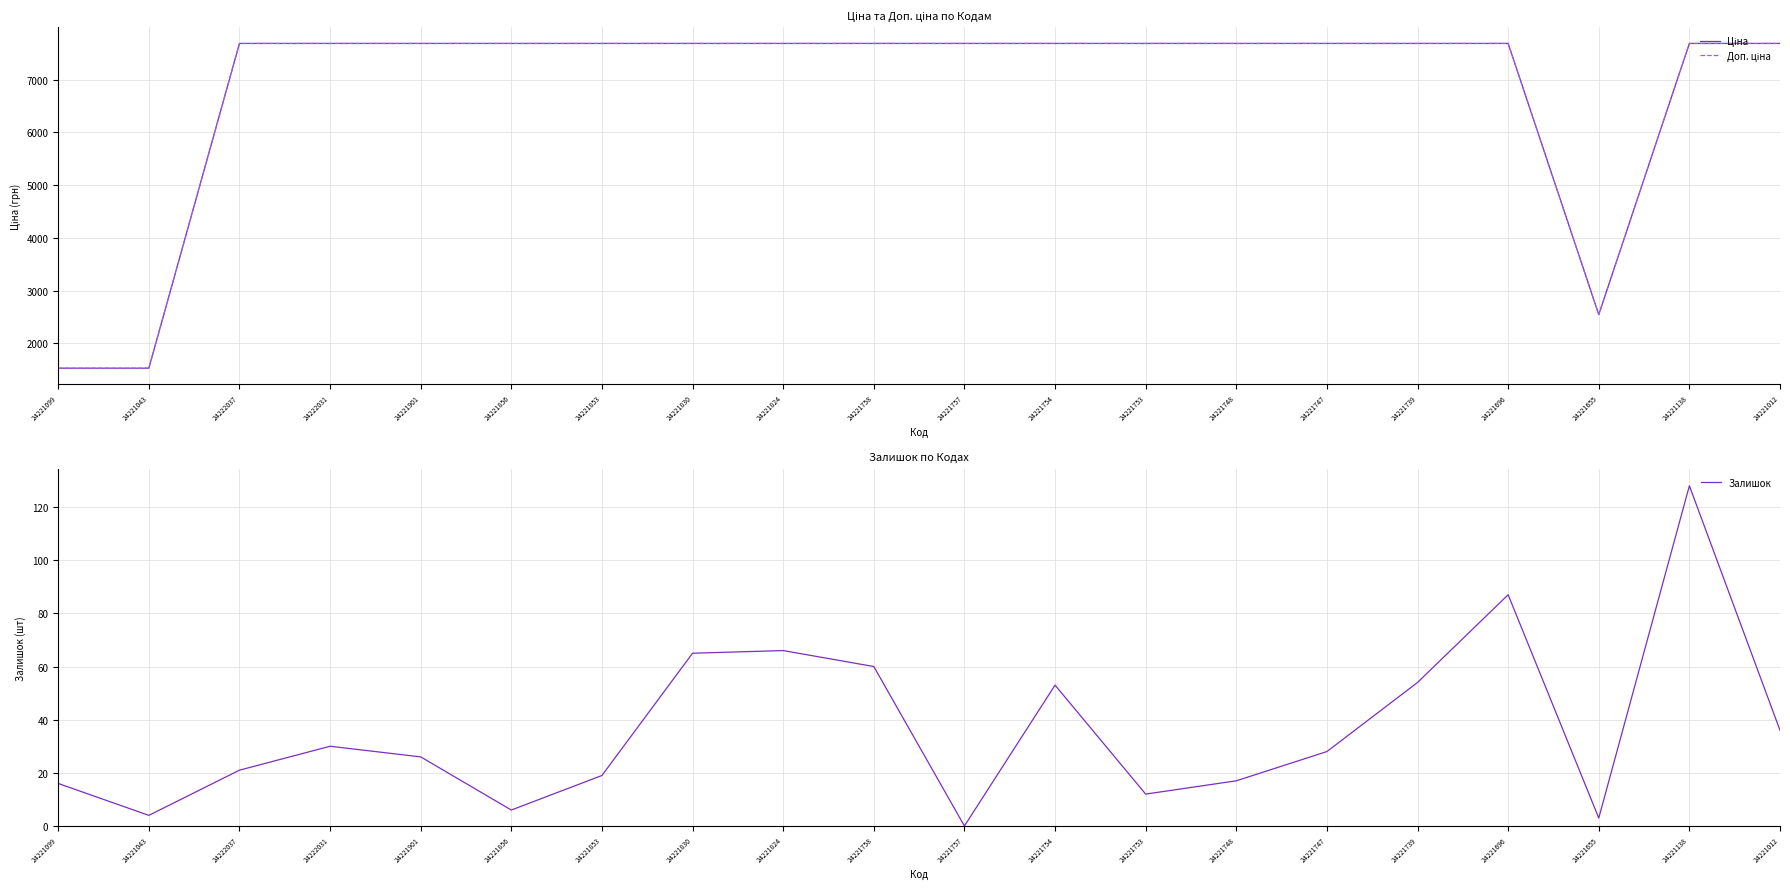

How many values in Залишок are above zero?

19